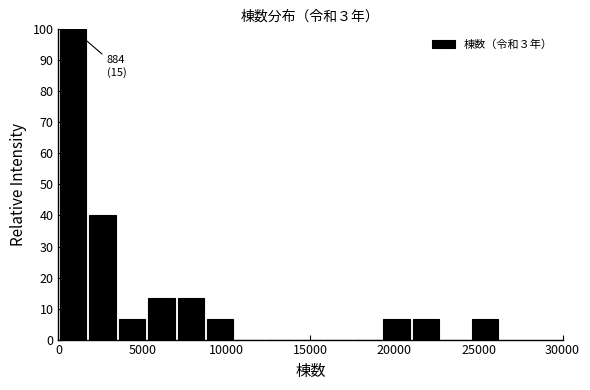

Around what value on the x-axis is the tallest bar? Give the approximate position of its centre, as read against the axis.

1000